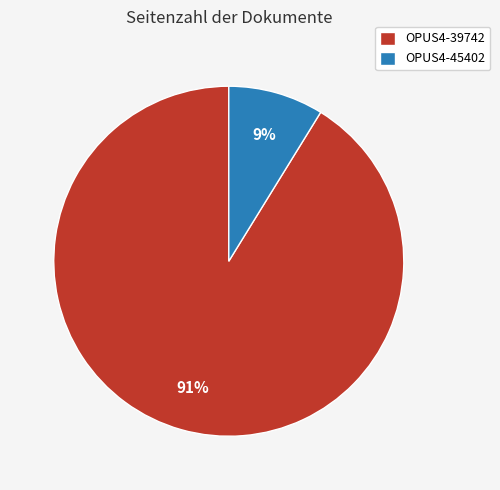

To the nearest percent, what portion does OPUS4-45402 represent?

9%